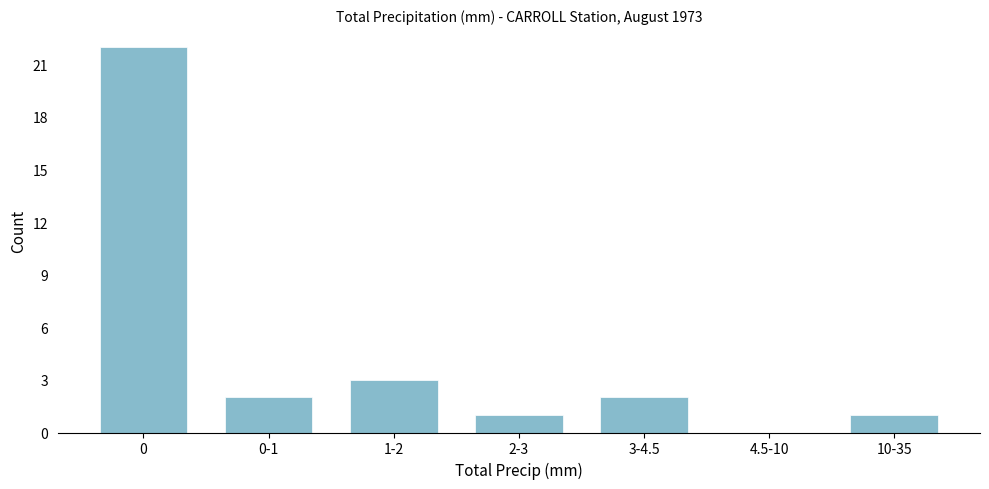

Reading right to left, transcribe all the data shown in this chart.

10-35=1	4.5-10=0	3-4.5=2	2-3=1	1-2=3	0-1=2	0=22